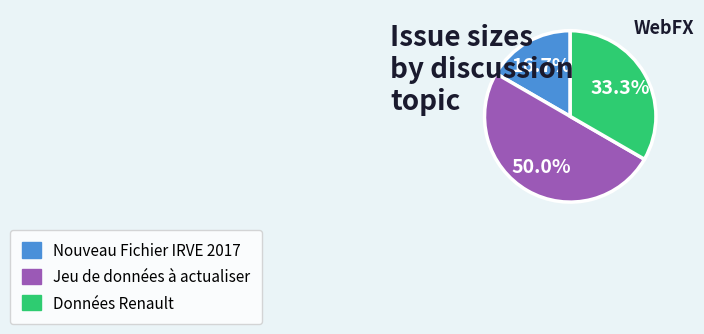

Between Données Renault and Nouveau Fichier IRVE 2017, which is larger?

Données Renault